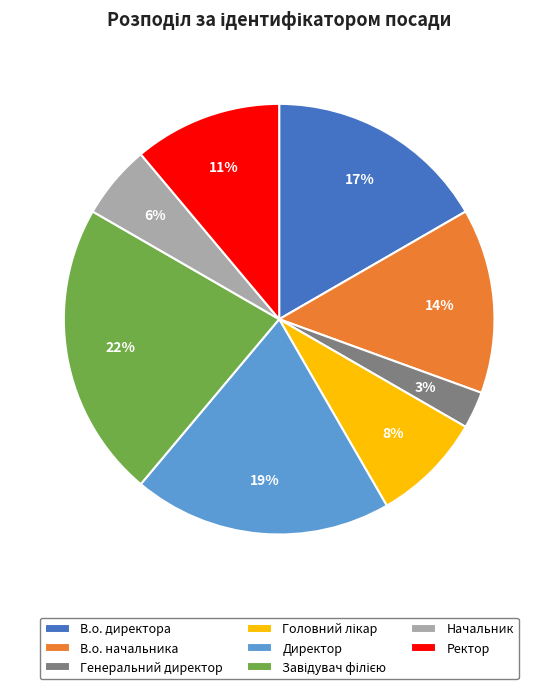

Is Начальник the majority of the pie?

No